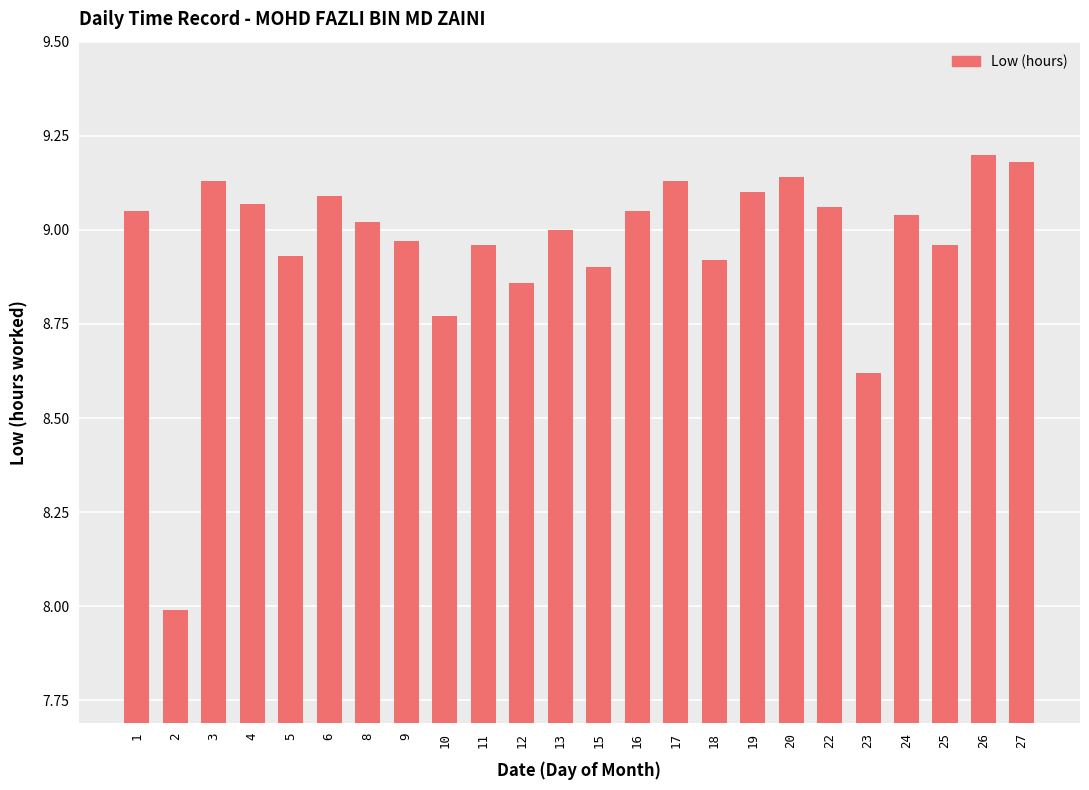

What is the sum of all values?

215.1